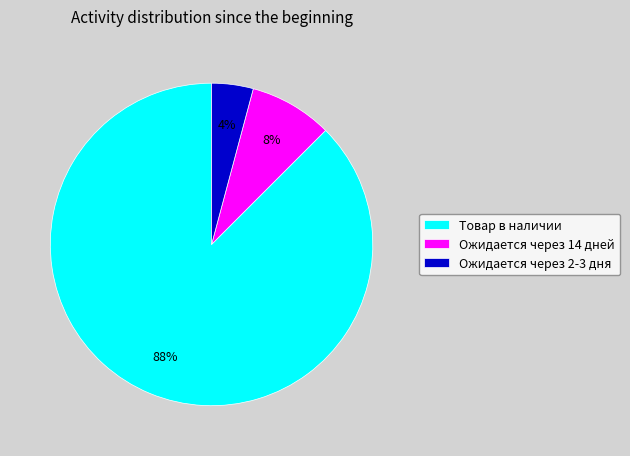

Between Товар в наличии and Ожидается через 2-3 дня, which is larger?

Товар в наличии